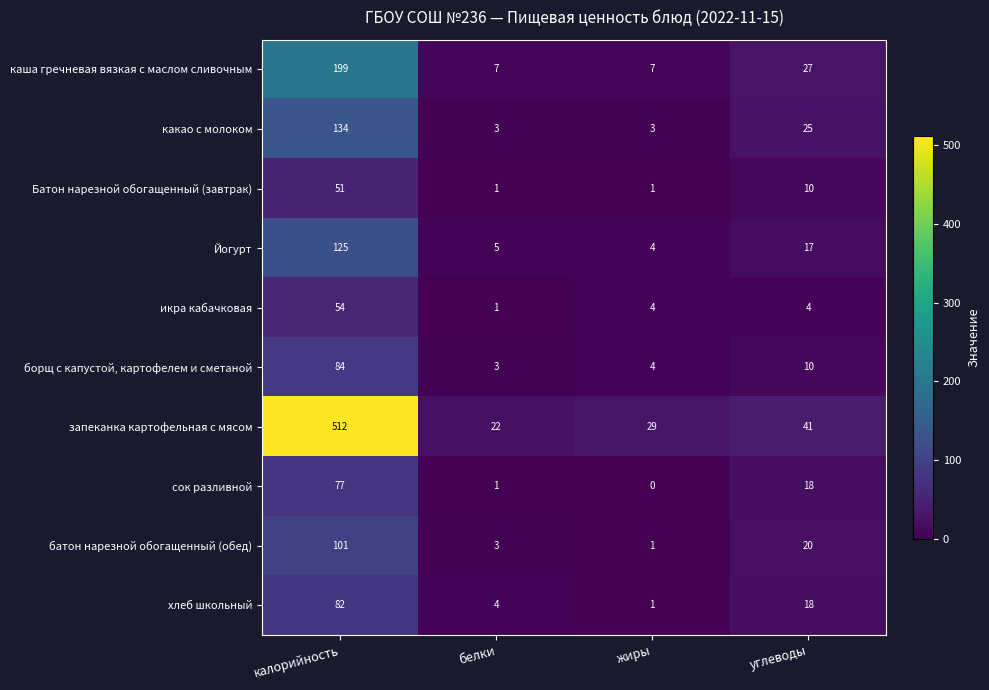

Which series has the largest total across all categories?

запеканка картофельная с мясом